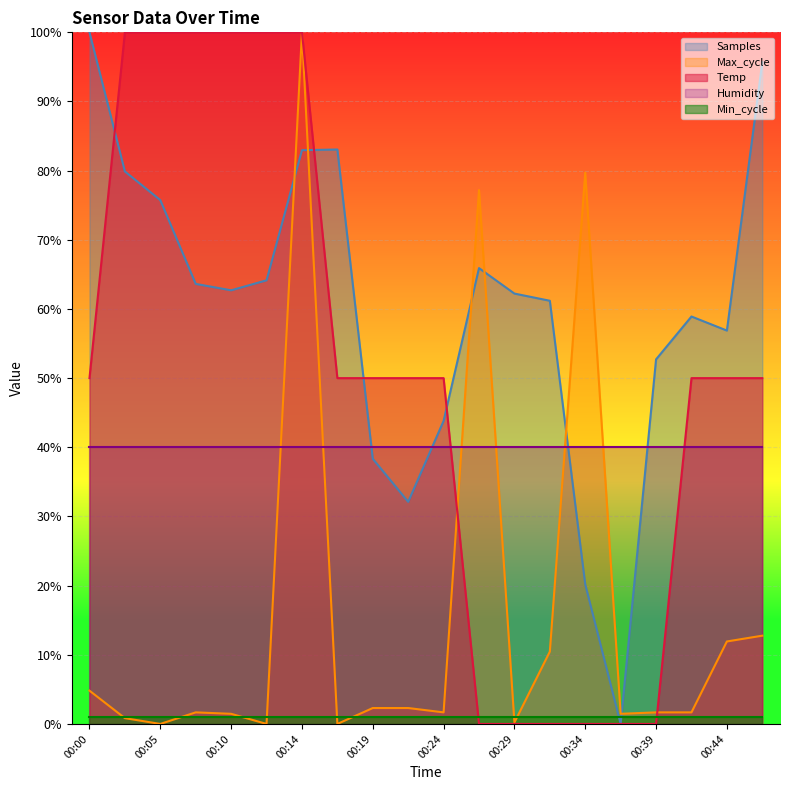

What is the average value of the Max_cycle series?

0.2